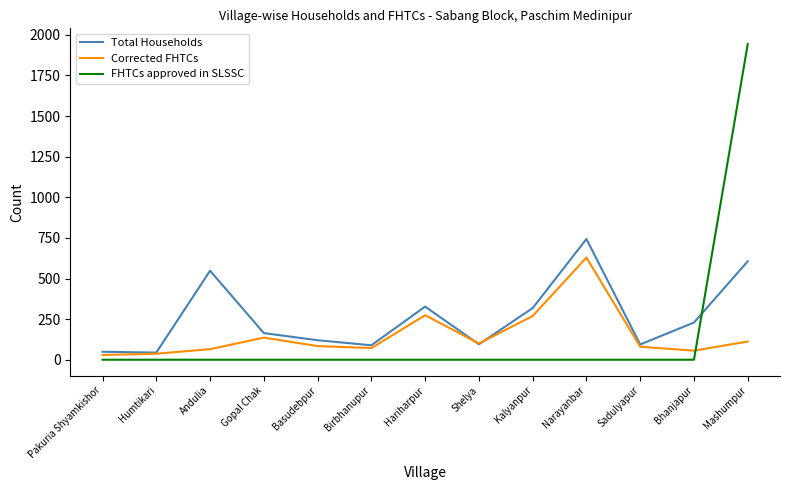

At which category is the sum across all series the highest?

Mashumpur